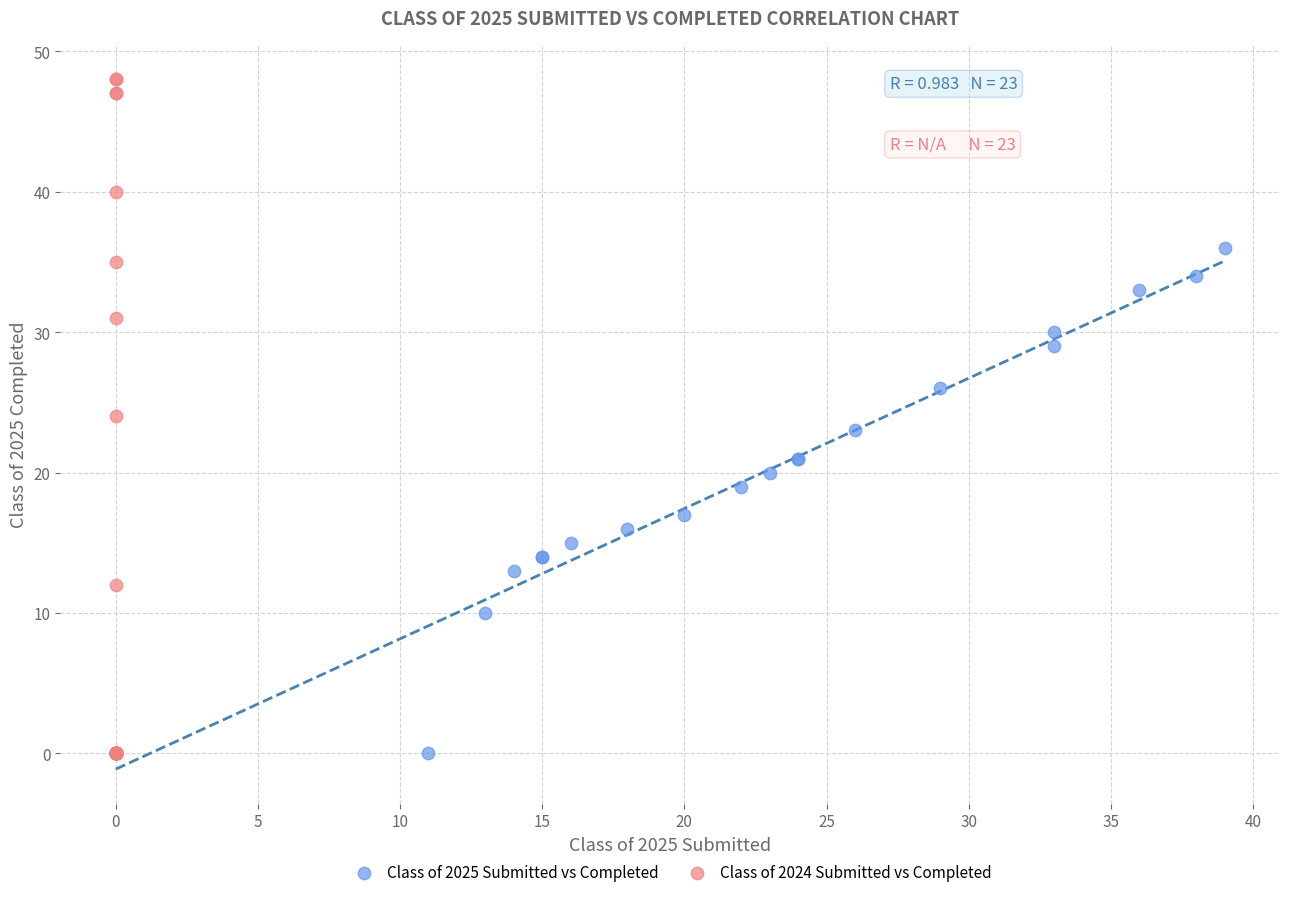

Which series has the largest Y range (max minus min)?

Class of 2024 Submitted vs Completed